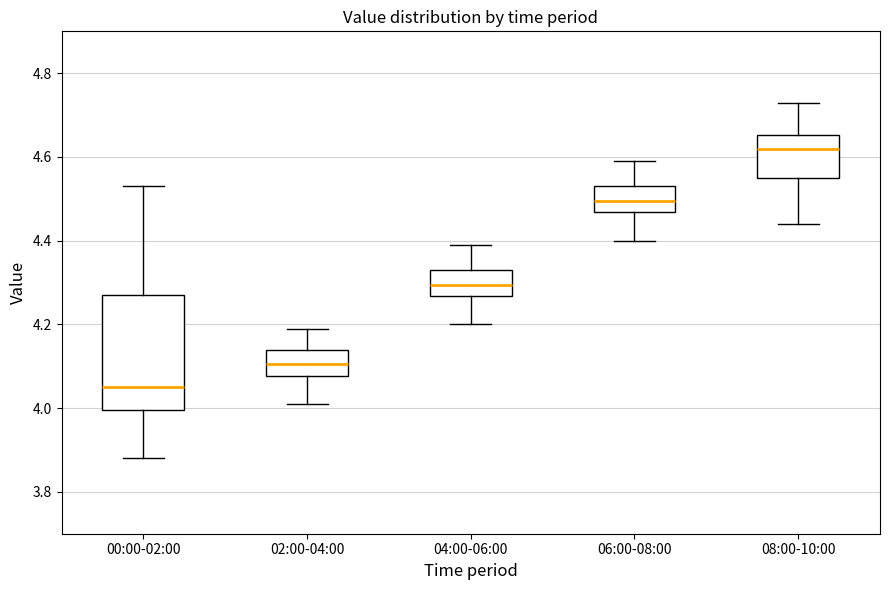

Where does the upper whisker of the box for 00:00-02:00 end on the y-axis? The values are not printed on the chart, so give them approximately, as read against the axis.

4.54